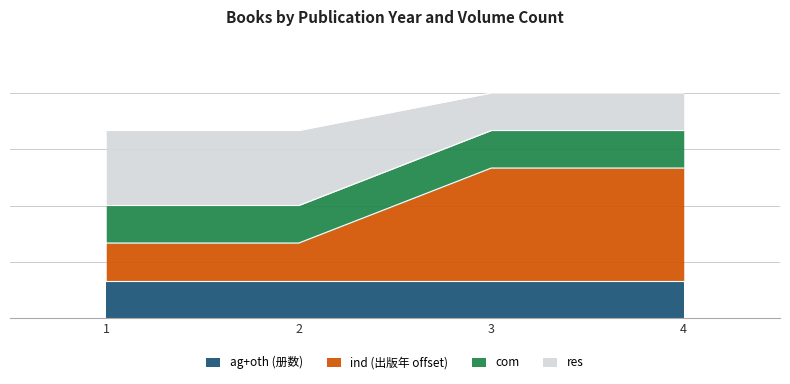

What is the minimum value shown in the chart?

2